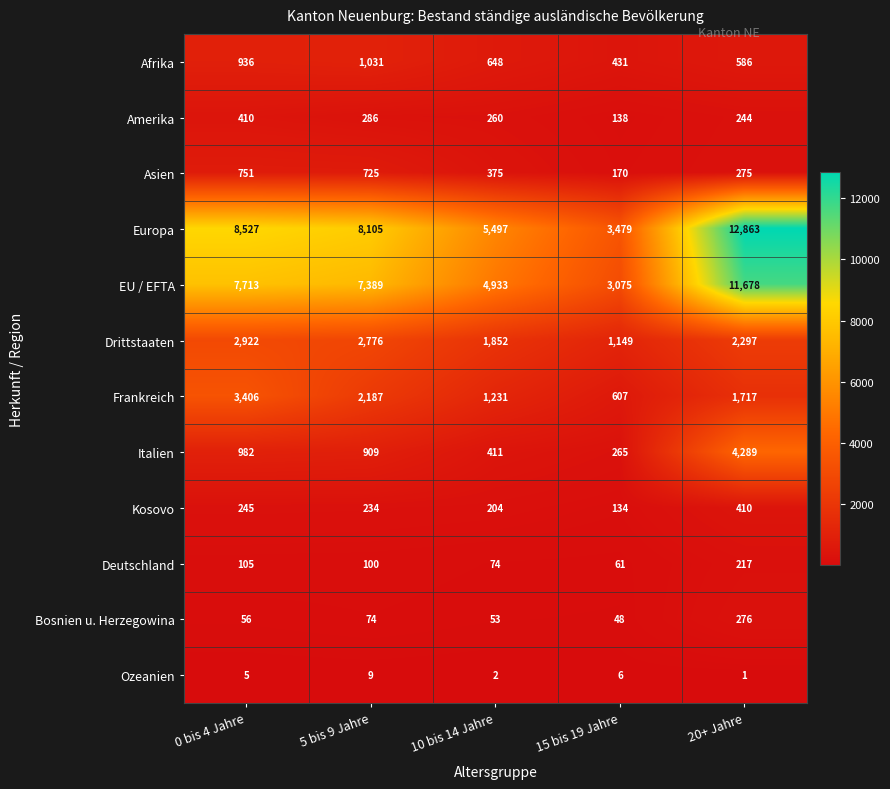

What is the sum of all Deutschland values?

557